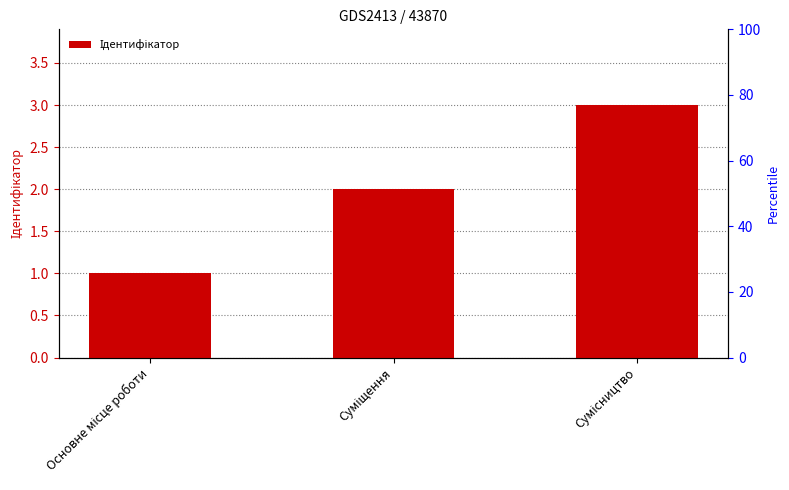

At which label is the value closest to 2?

Суміщення